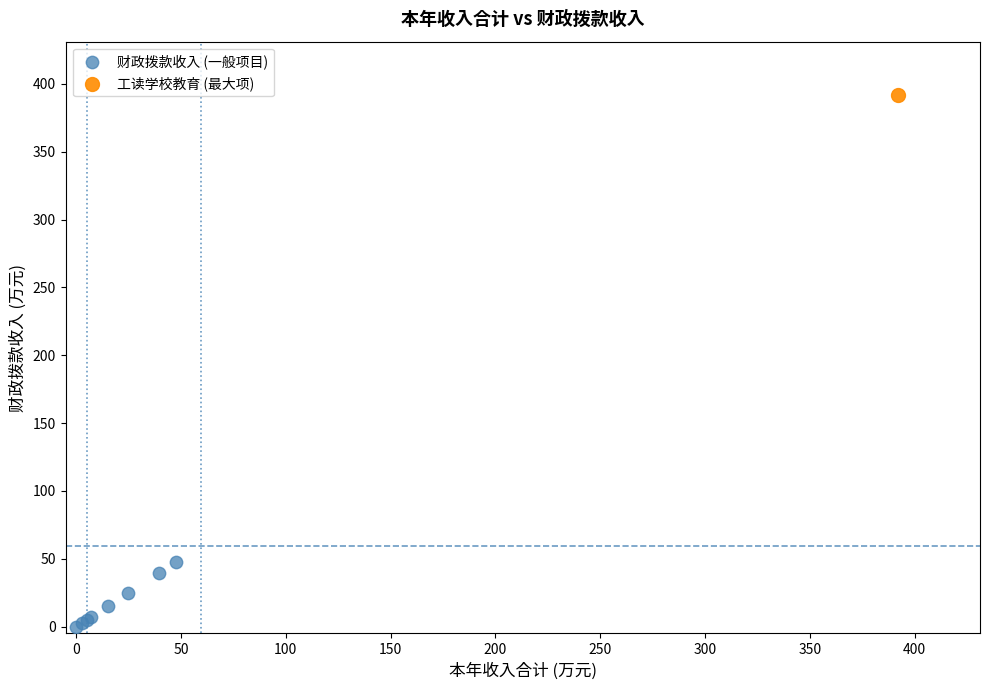

What are all the series names shown in the legend?

财政拨款收入 (一般项目), 工读学校教育 (最大项)